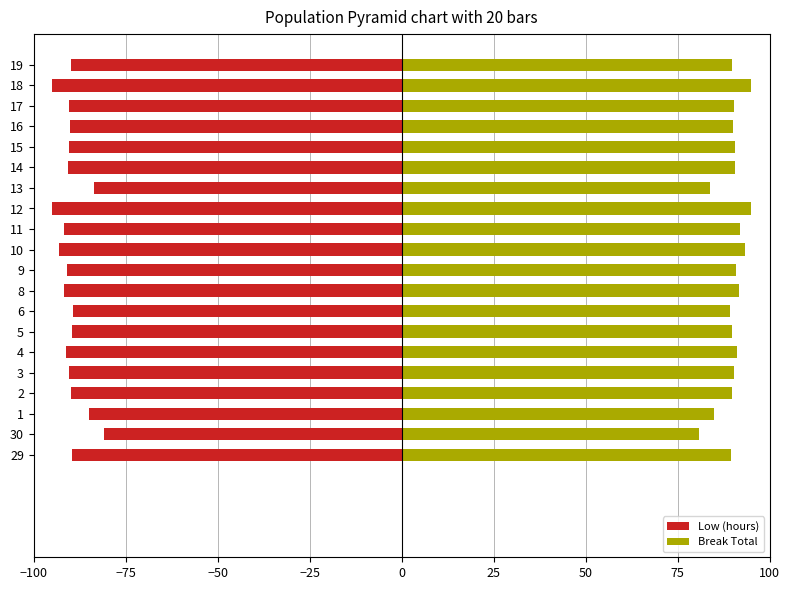

What position from the right is 11?

9